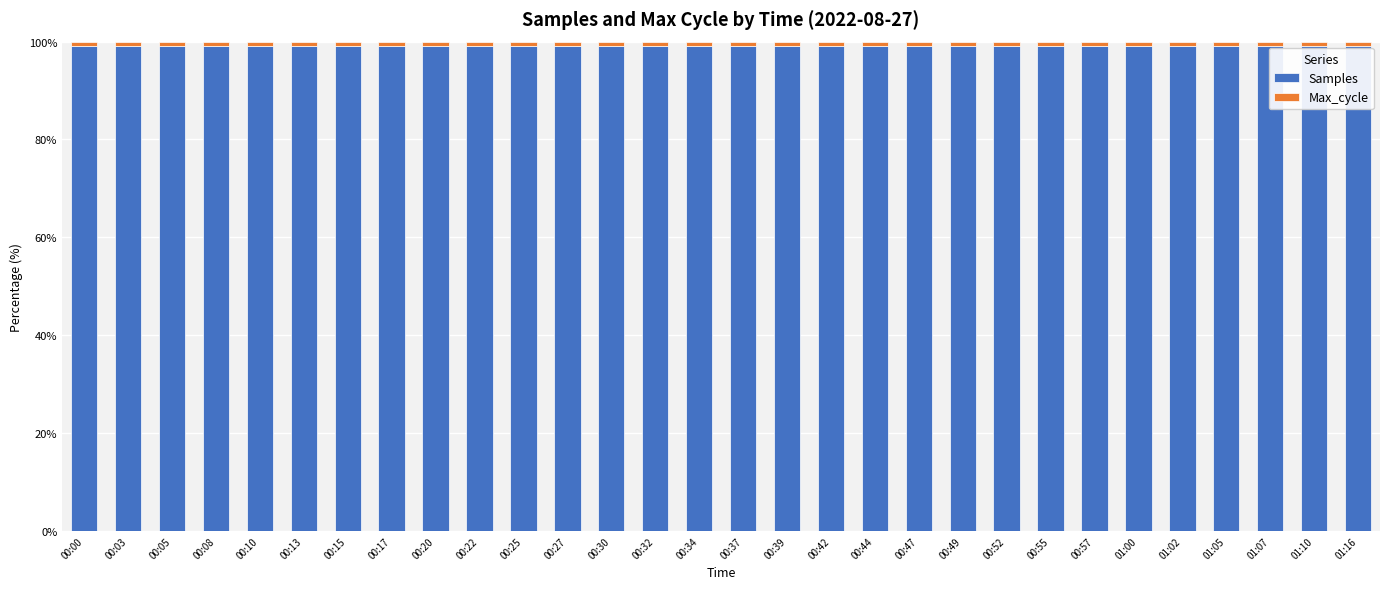

What is the sum of all Samples values?

2973.1